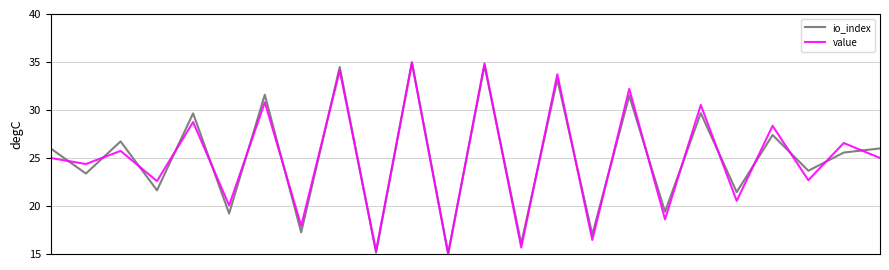

What is the minimum value for io_index?

15.1